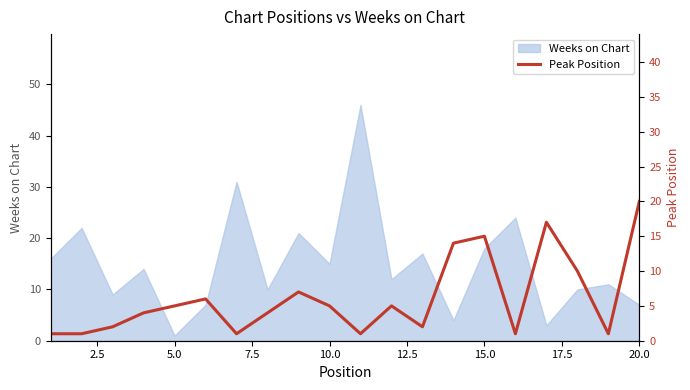

How many categories are shown in the chart?

20